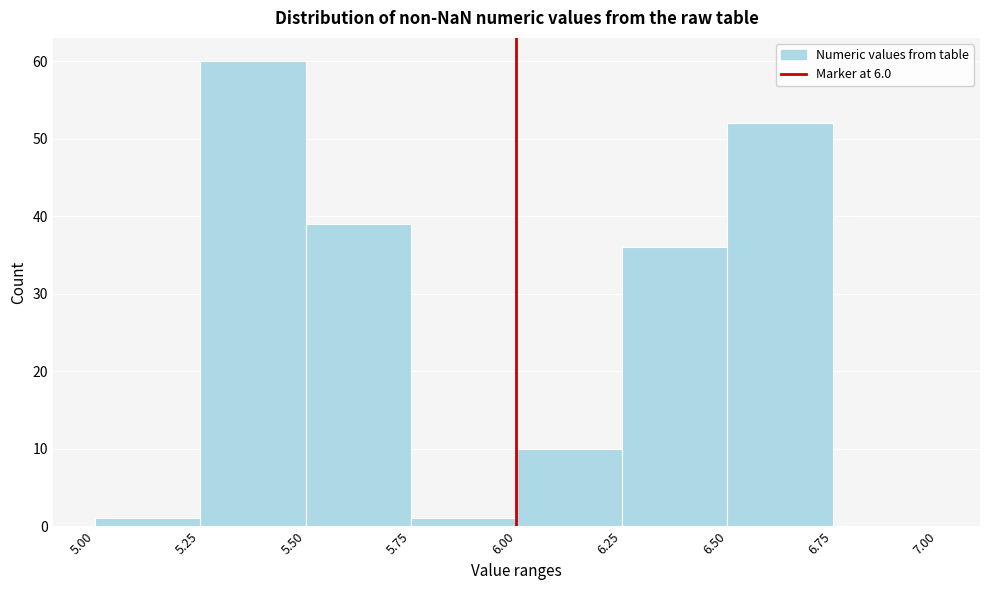

Over which range of the x-axis is the bar tallest?

5.25 to 5.50